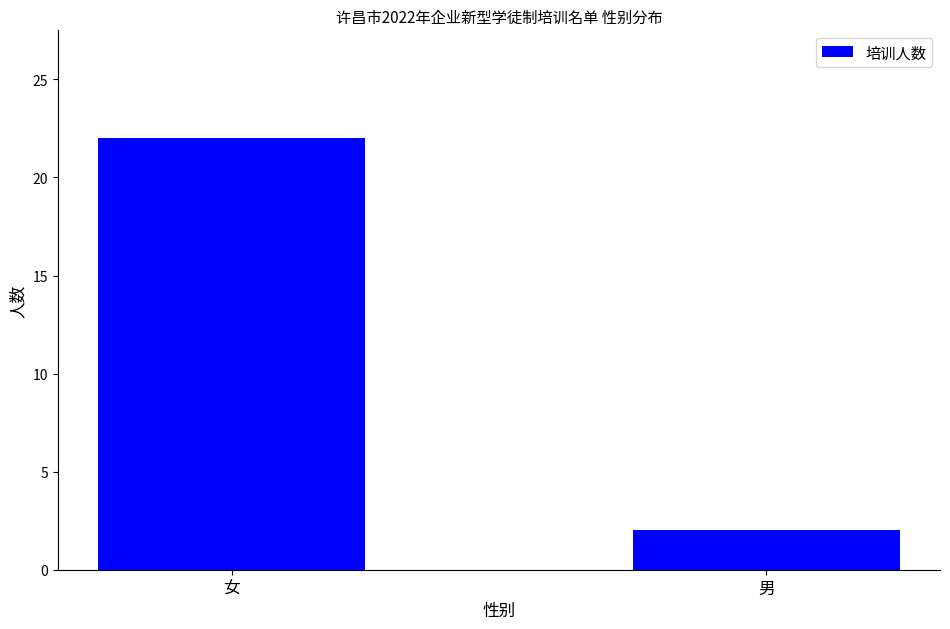

At which category does the chart reach its minimum across all series?

男